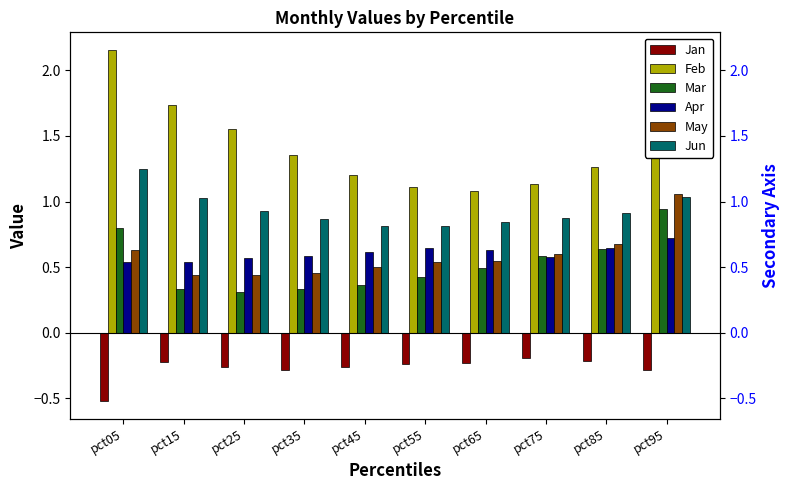

What are all the series names shown in the legend?

Jan, Feb, Mar, Apr, May, Jun